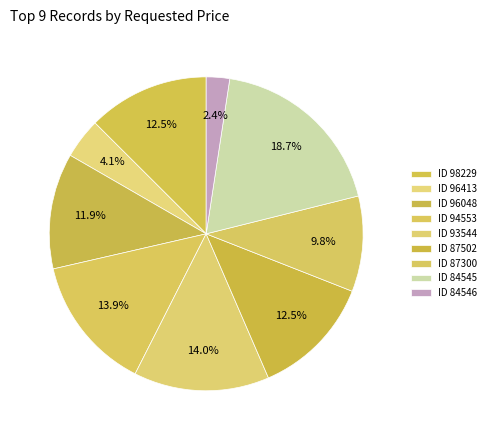

How many segments does this pie chart have?

9